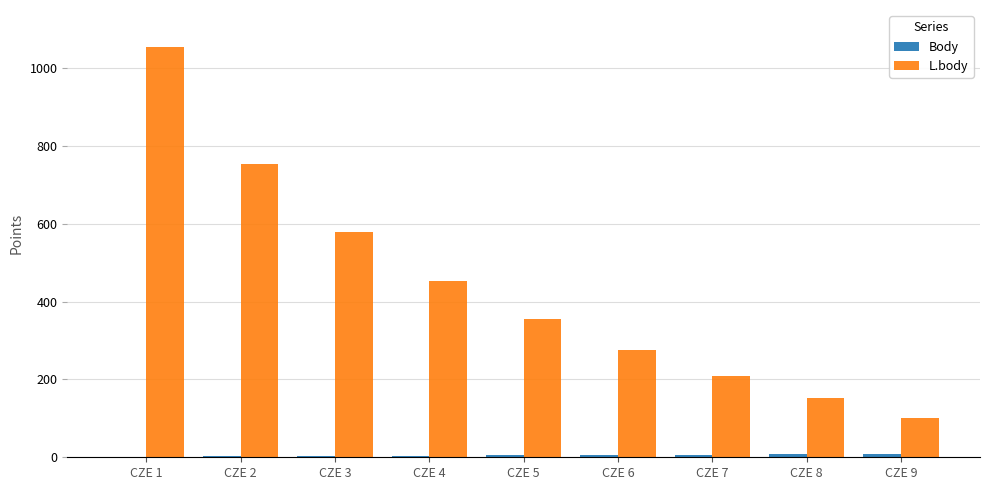

Count the number of data series in this chart.

2